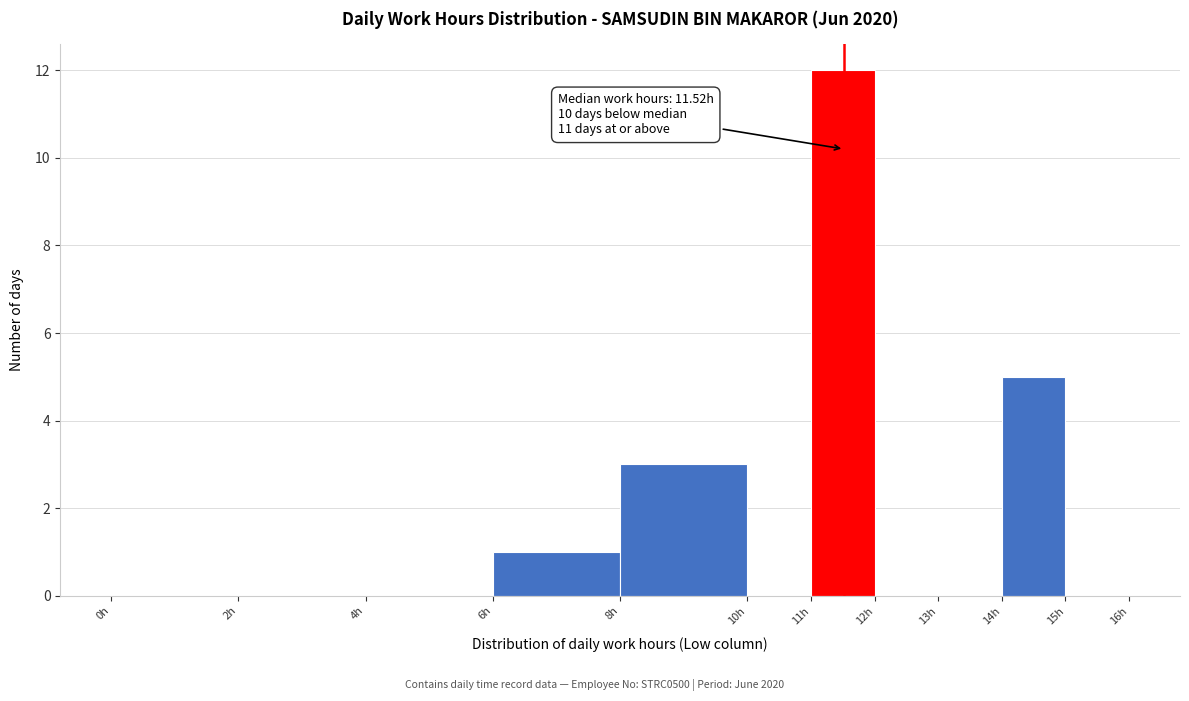

Which range on the x-axis has the tallest bar?

11 to 12